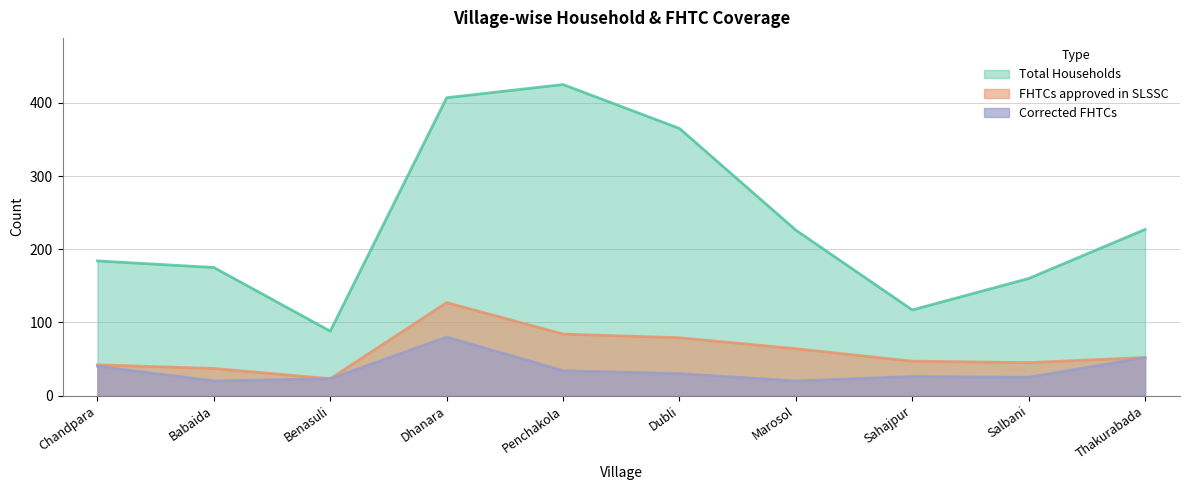

How many data points does each series have?

10